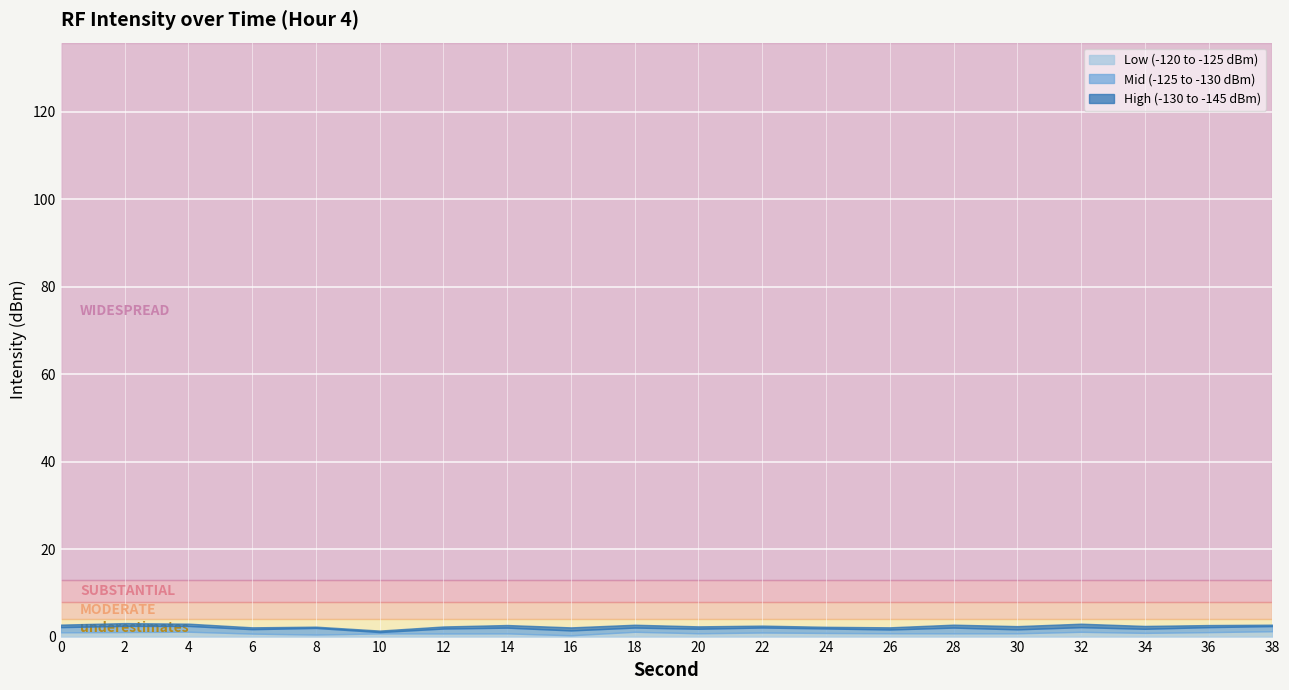

Which series changed the most between 32 and 36?

High (-130 to -145 dBm)